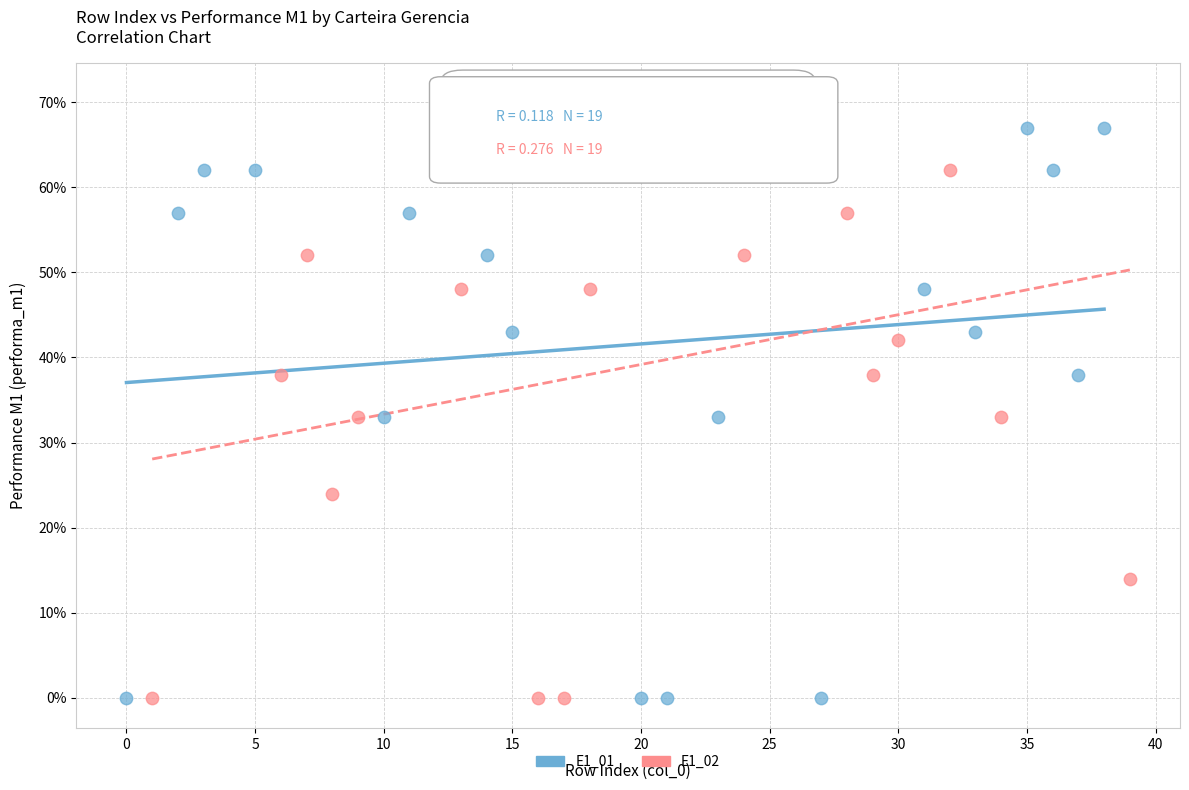

Which series contains the highest Y value?

E1_02